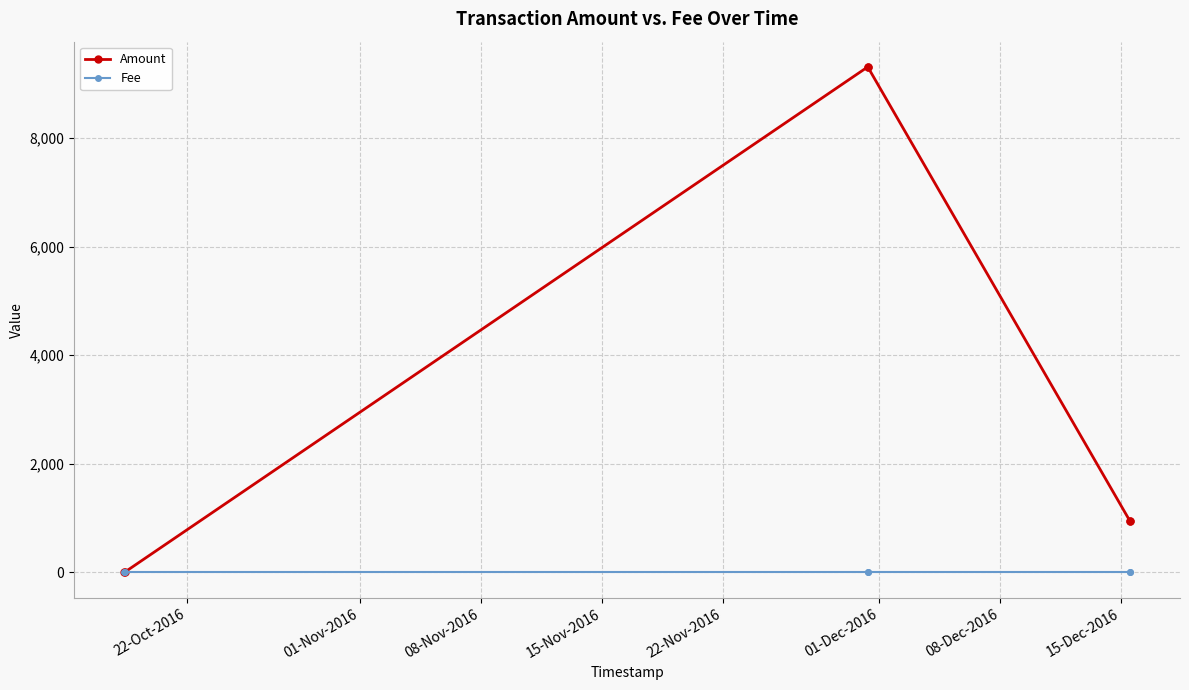

Which series has the largest range (max minus min)?

Amount